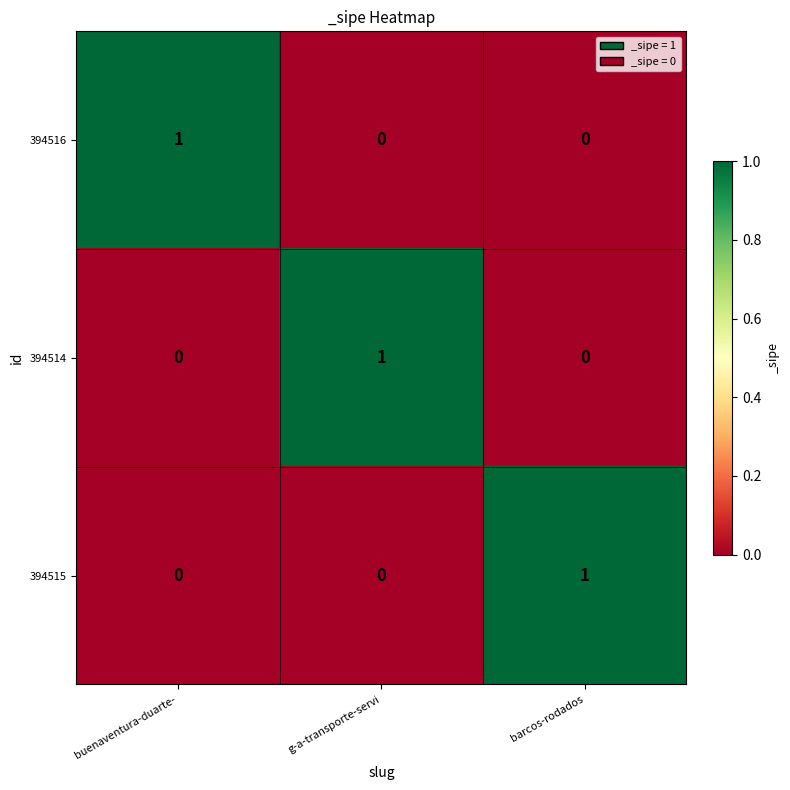

At how many categories does at least one series exceed 0?

3